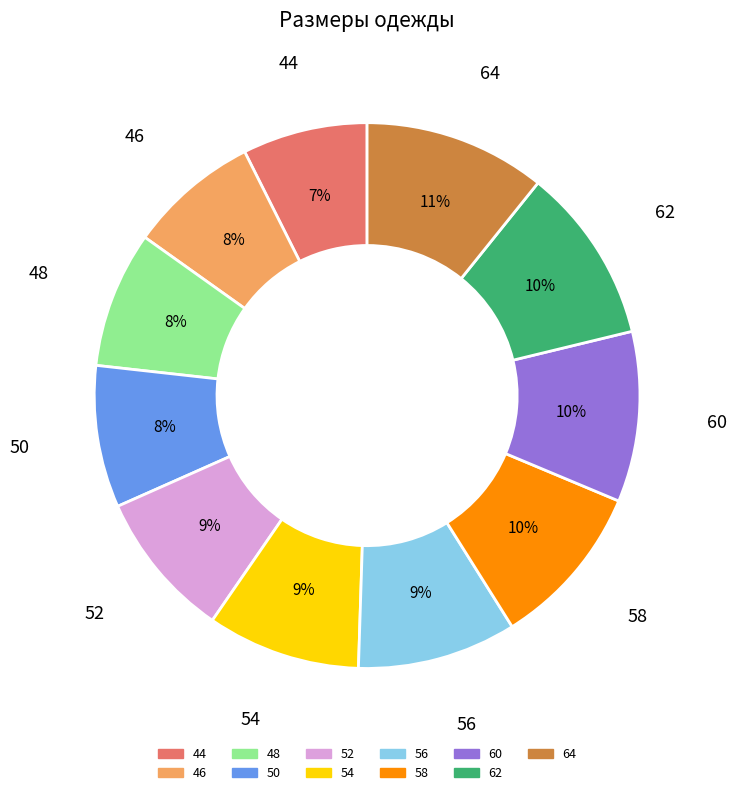

To the nearest percent, what is the combined percentage of 64 and 48?

19%